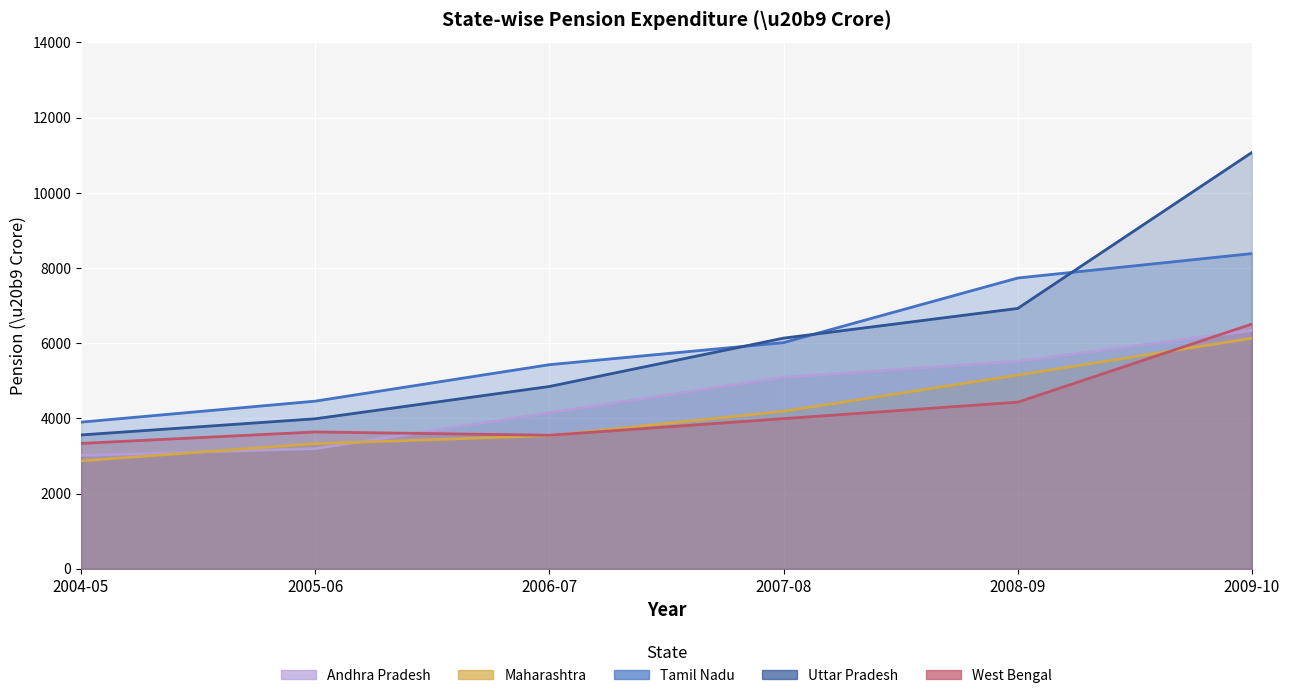

In West Bengal, how many points are lower than both neighbors (excluding endpoints)?

1